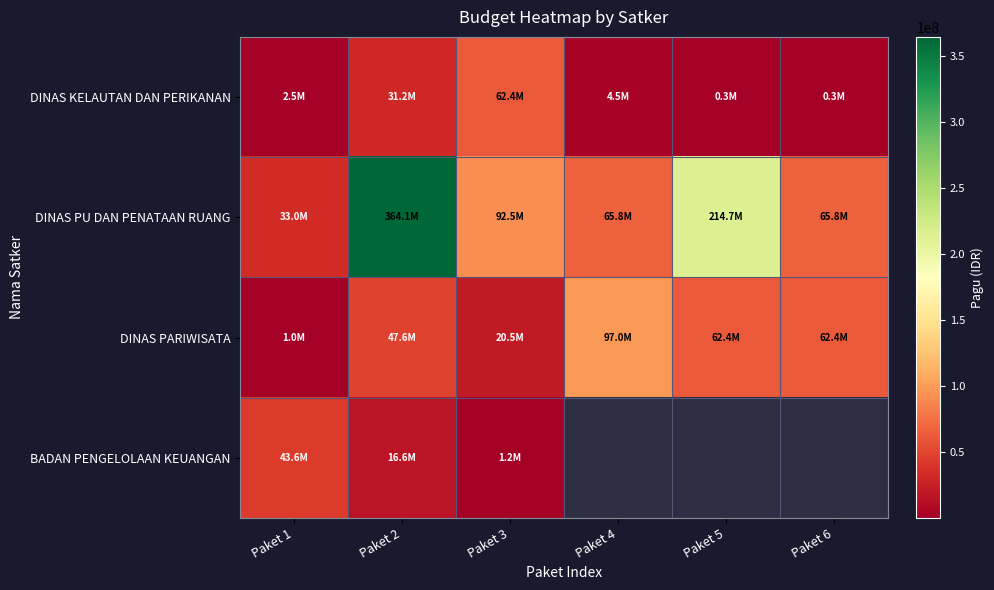

Rank the categories by BADAN PENGELOLAAN KEUANGAN value from highest to lowest.

Paket 1, Paket 2, Paket 3, Paket 4, Paket 5, Paket 6